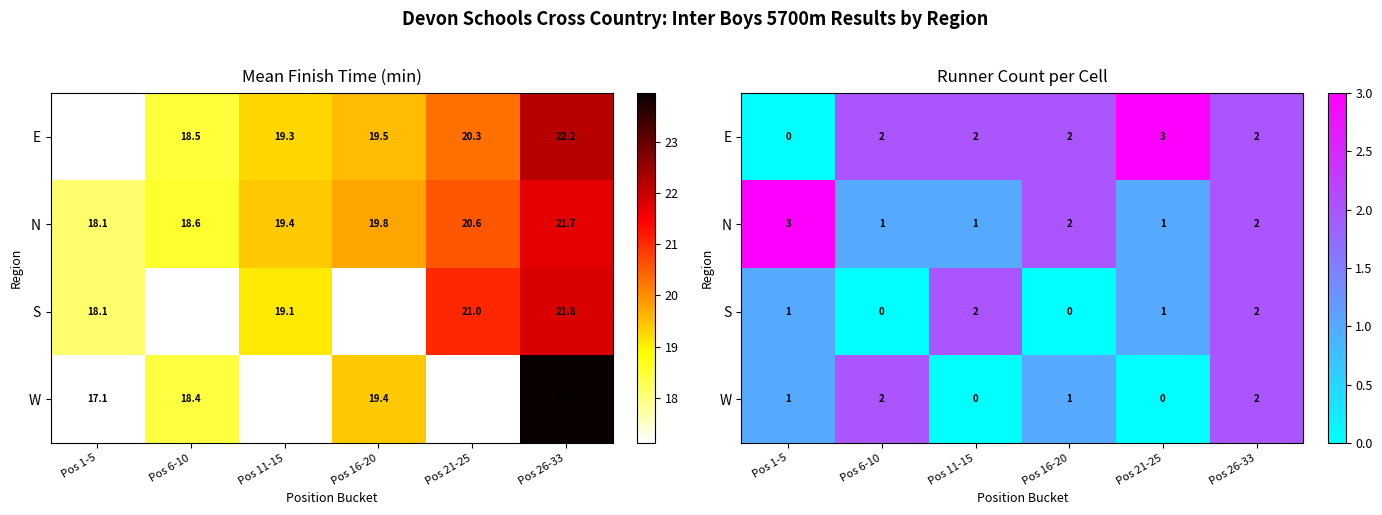

Which category has the lowest value in the W series?

Pos 11-15